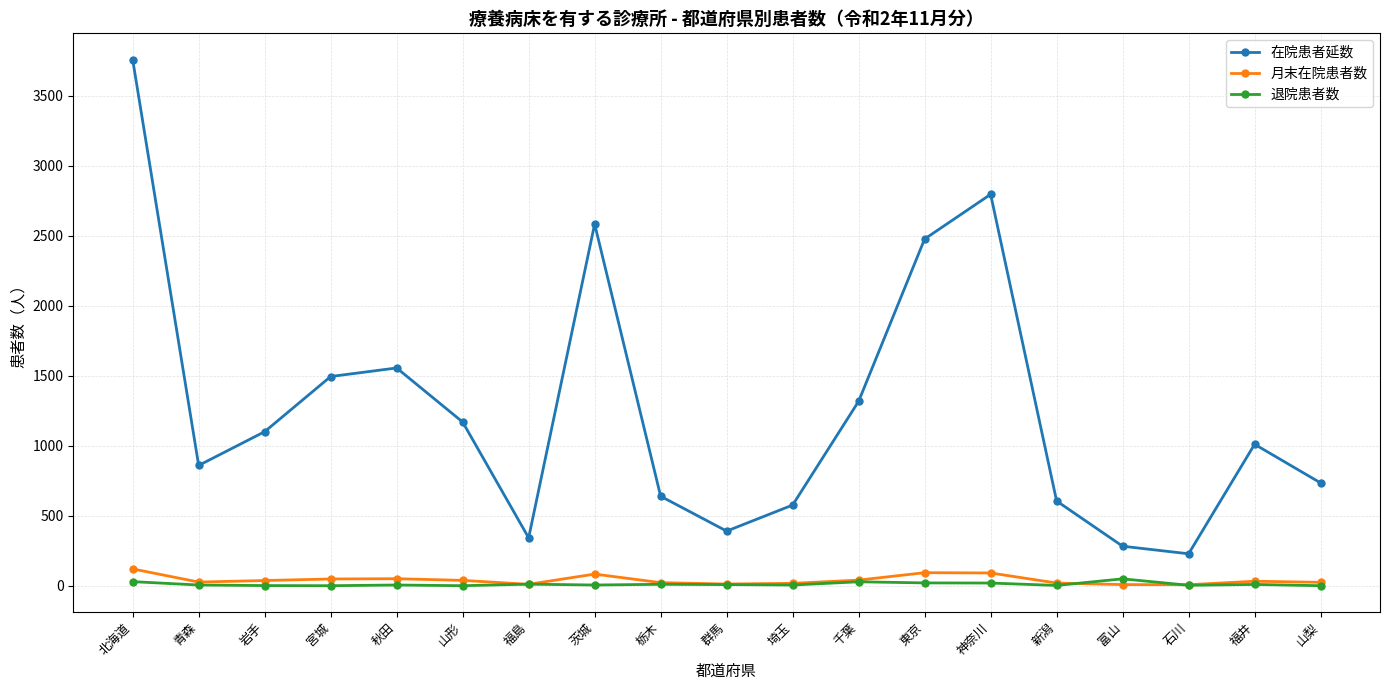

At how many categories does at least one series exceed 2246?

4